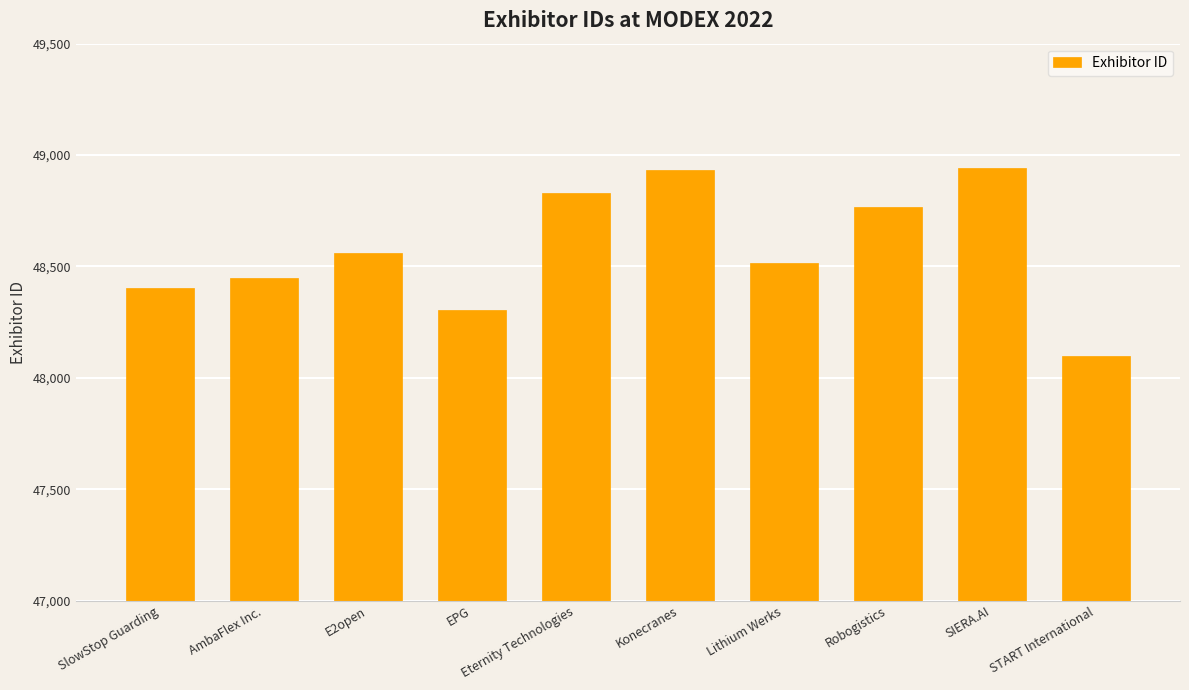

The chart shows a value of 87631 at Eternity Technologies. True or false?

False